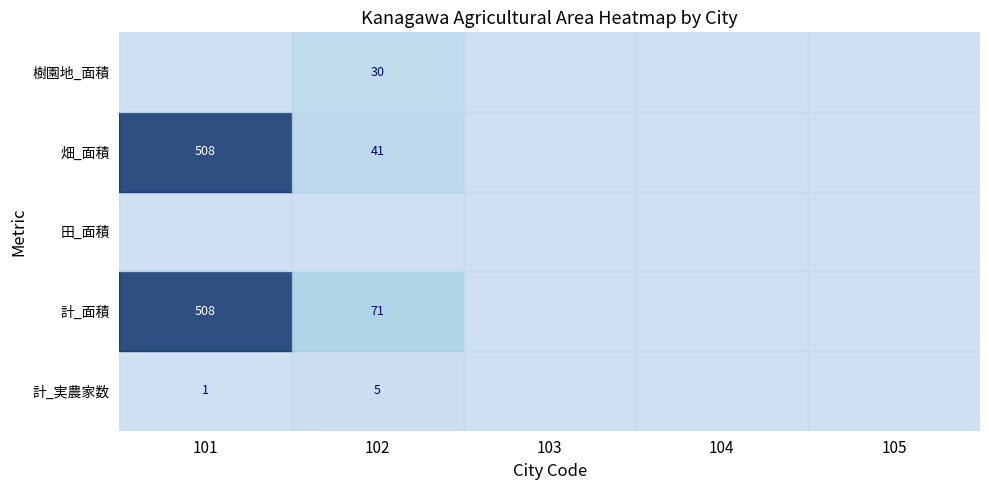

The 畑_面積 series shows 683 at 101. True or false?

False